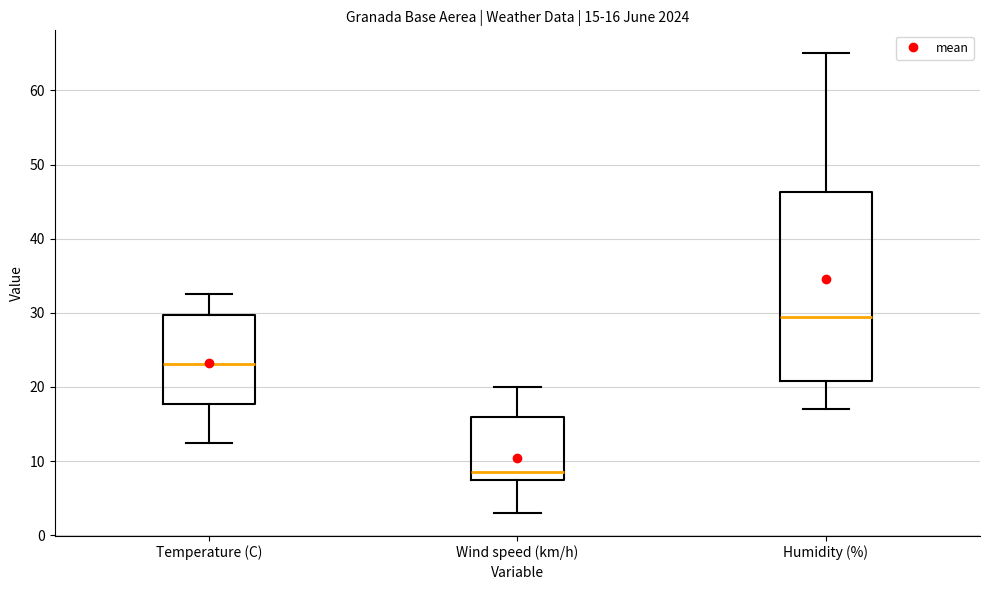

Which box is the tallest, from its lower edge to its upper edge?

Humidity (%)